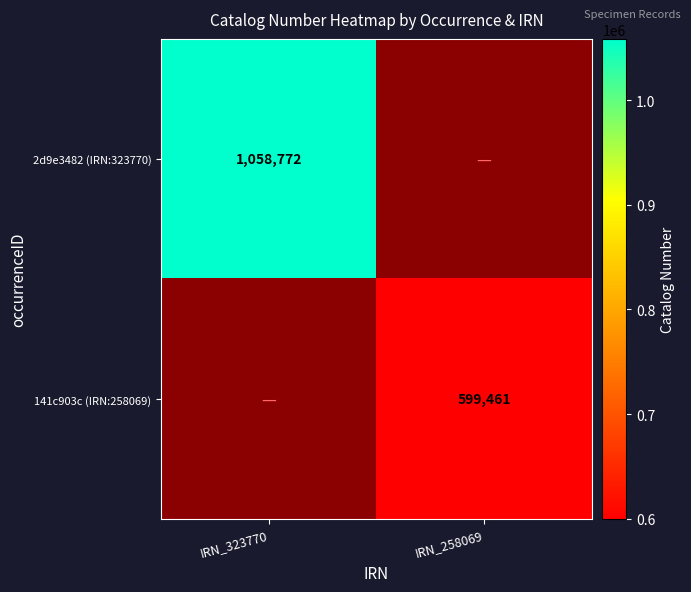

The value of 2d9e3482 (IRN:323770) at IRN_323770 is 1529961. True or false?

False